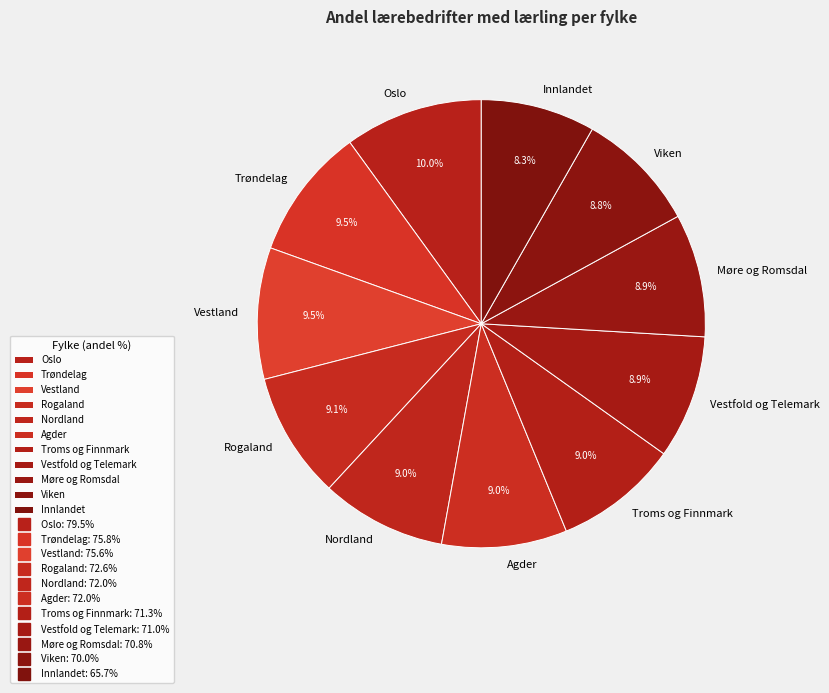

Does Innlandet account for over 50% of the chart?

No